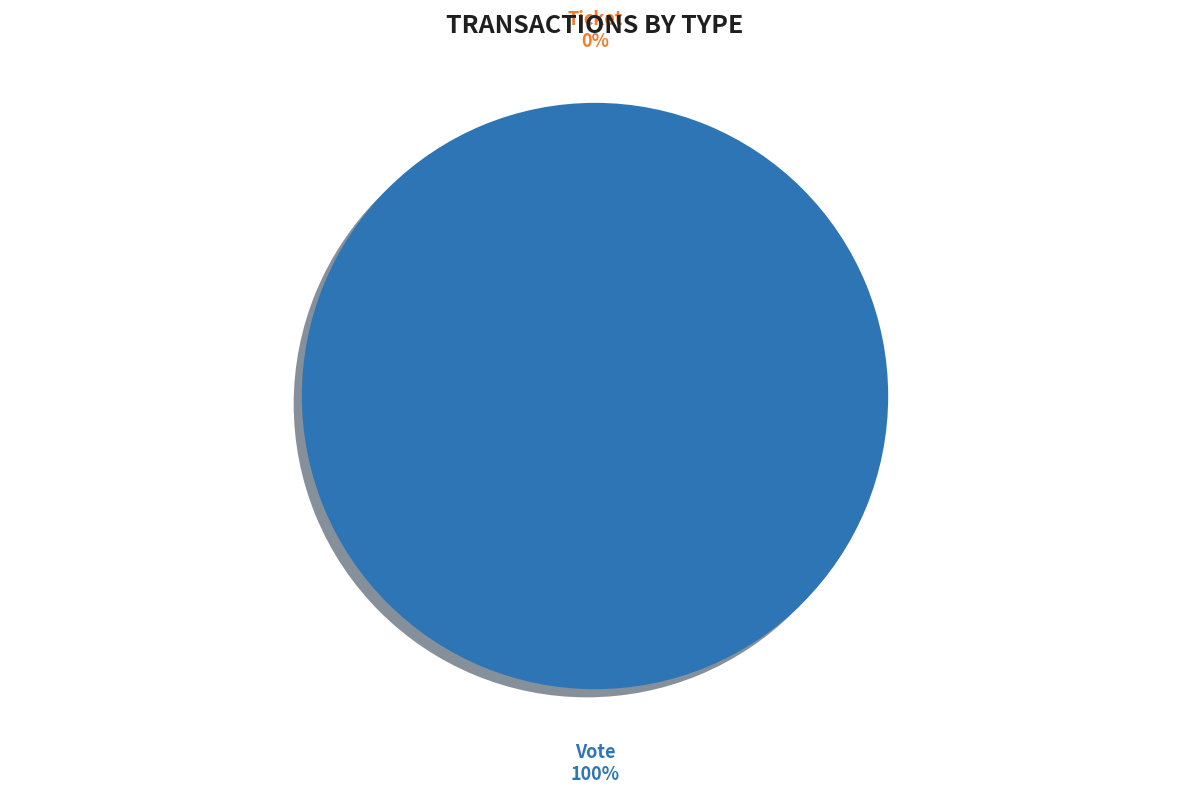

To the nearest percent, what is the average slice percentage?

50%